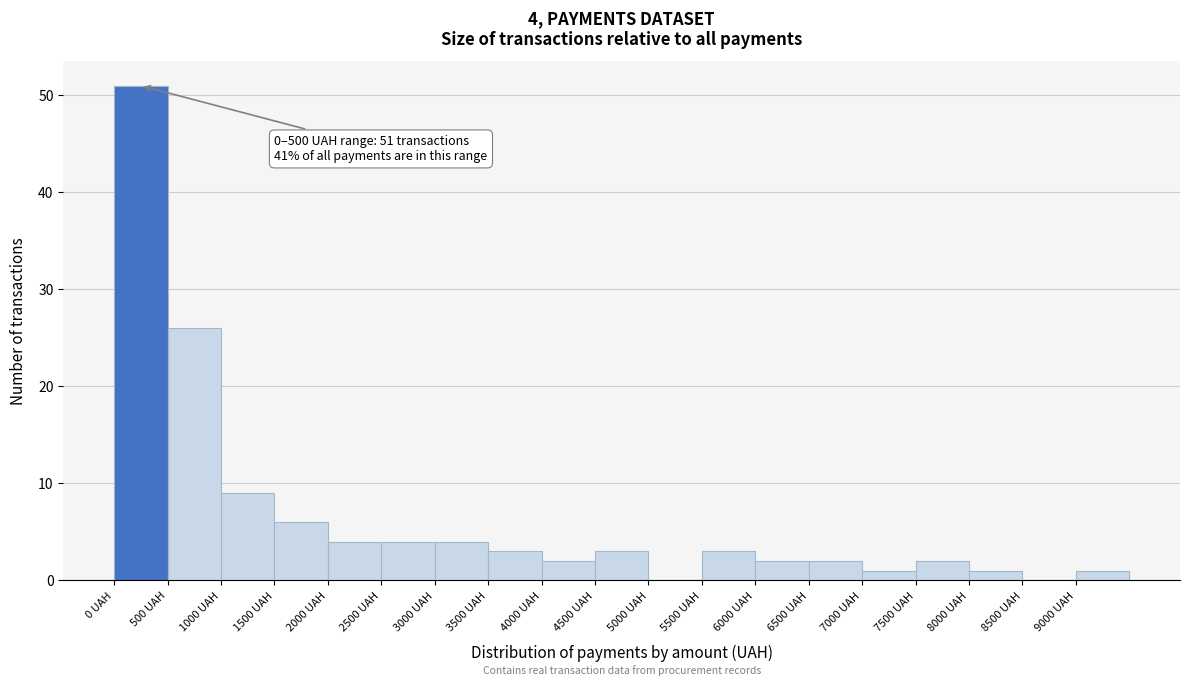

Over which range of the x-axis is the bar tallest?

0 to 500